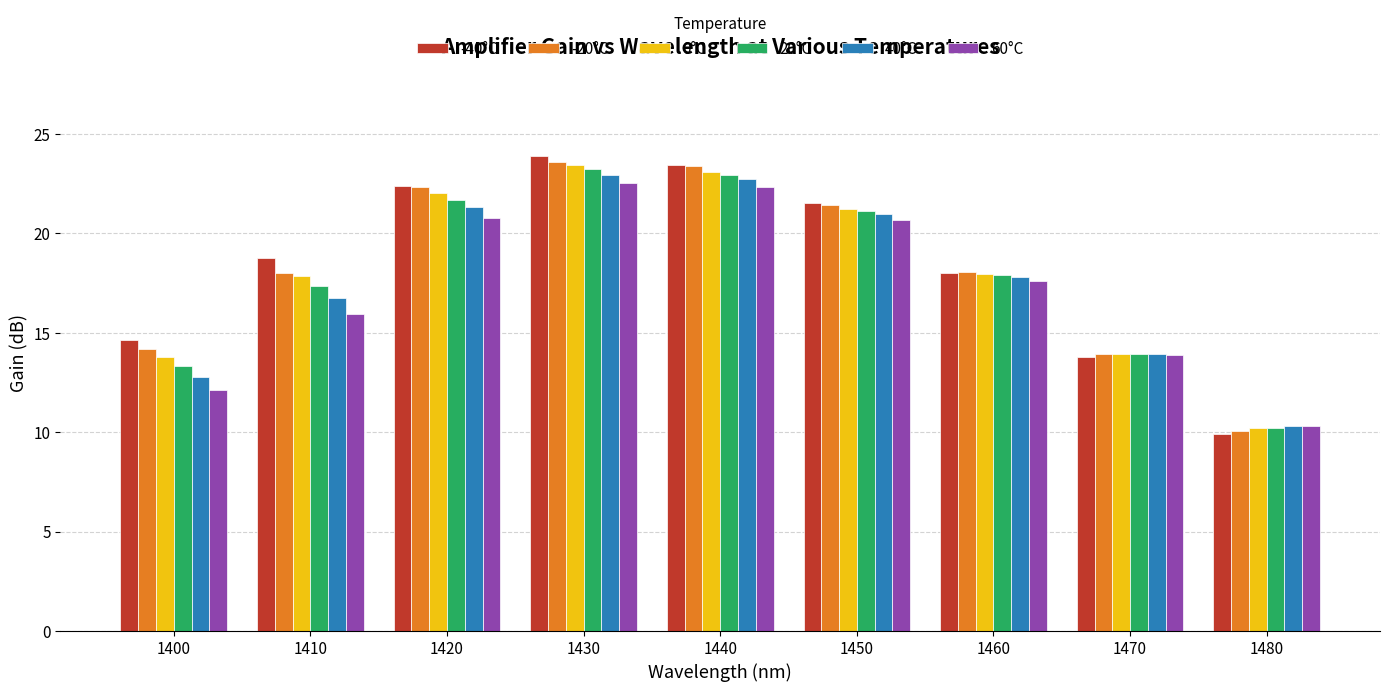

What is the sum of the -40°C values at 1480 and 1420?

32.3